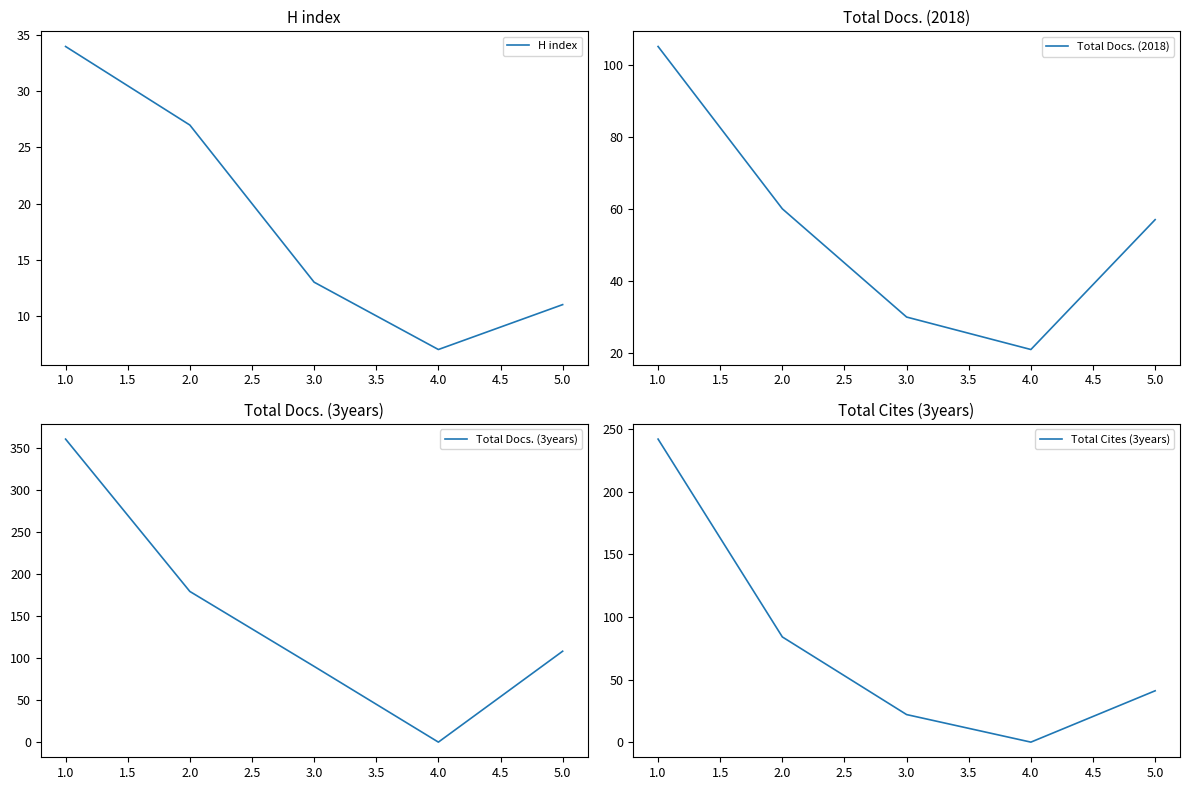

After their last crossing, which series has the higher values: Total Docs. (2018) or Total Cites (3years)?

Total Docs. (2018)